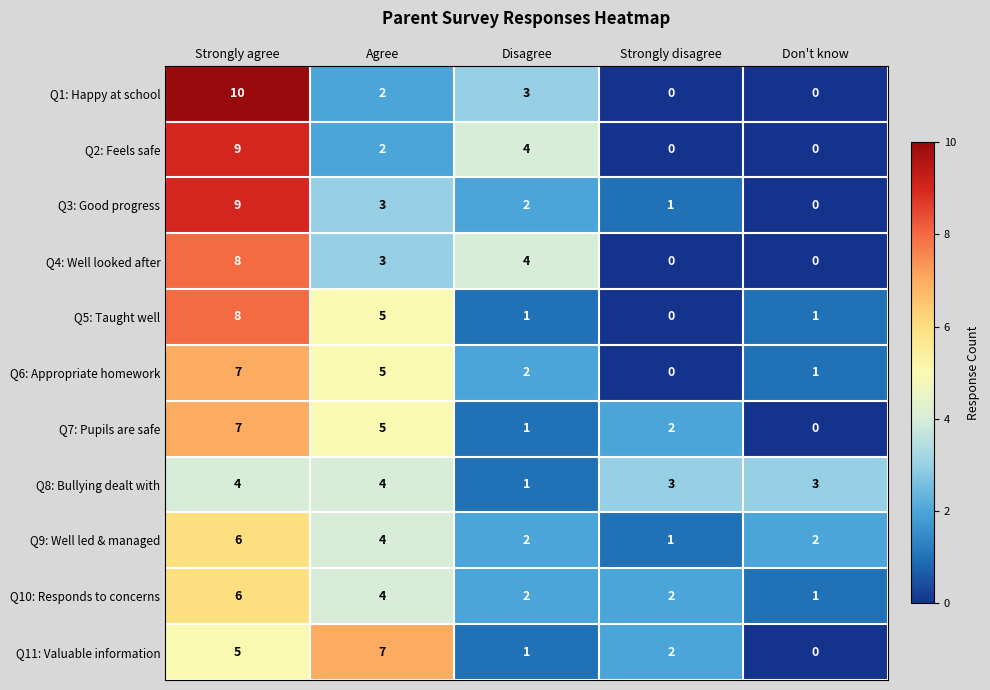

How many categories are shown in the chart?

5